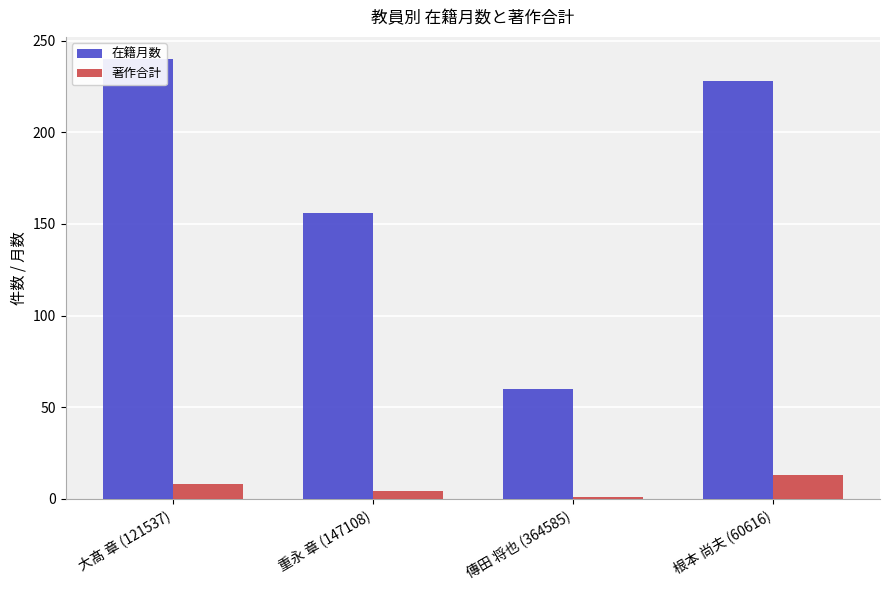

True or false: 著作合計 has a value of 2 at 傳田 将也 (364585).

False